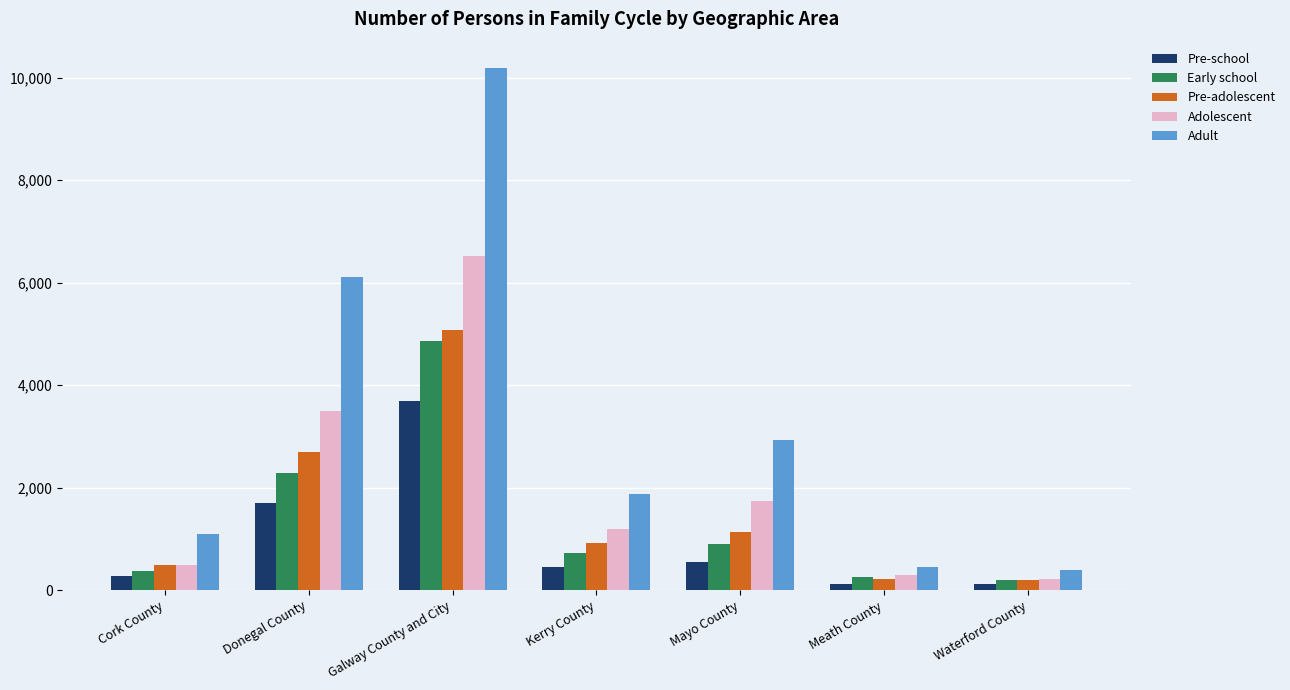

At which label does Adult first exceed 1876?

Donegal County